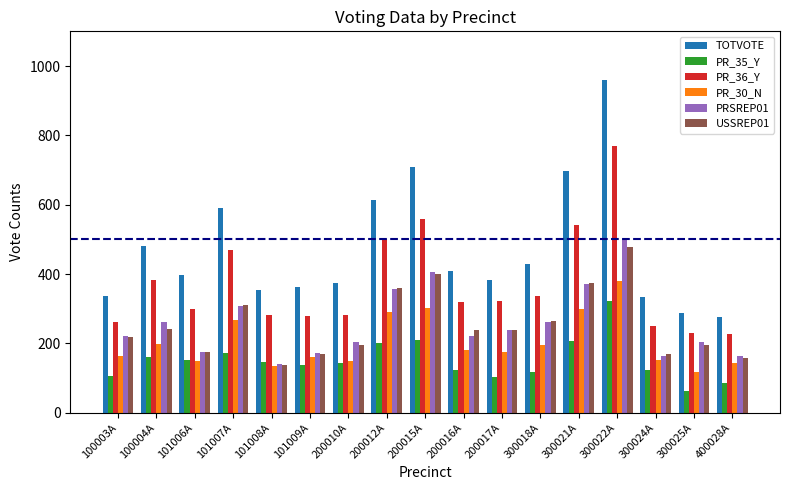

How many categories are shown in the chart?

17